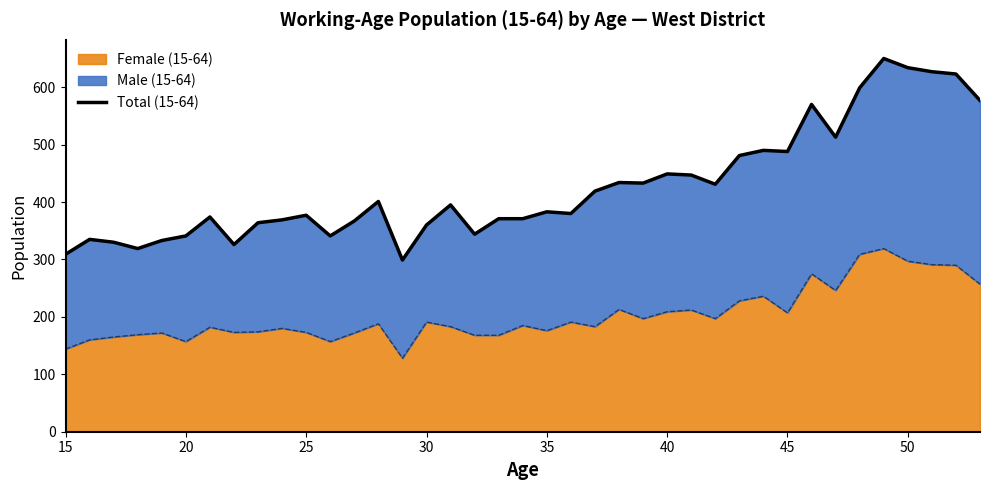

How many interior local valleys (lower than both neighbors) does the data have?

10